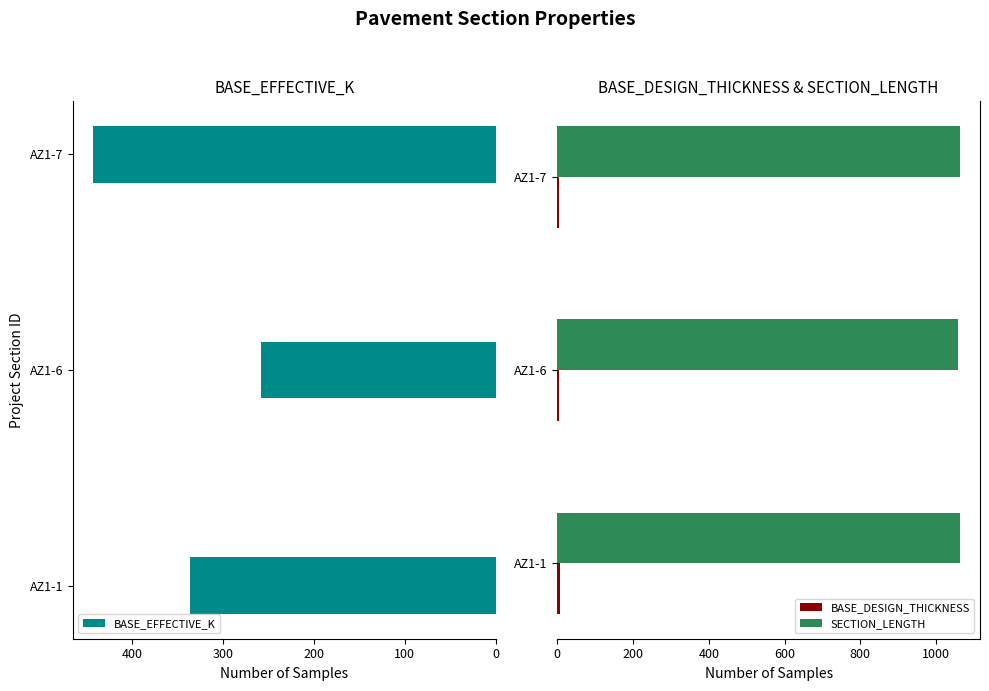

Rank the series by their maximum value, from lowest to highest.

BASE_DESIGN_THICKNESS, BASE_EFFECTIVE_K, SECTION_LENGTH